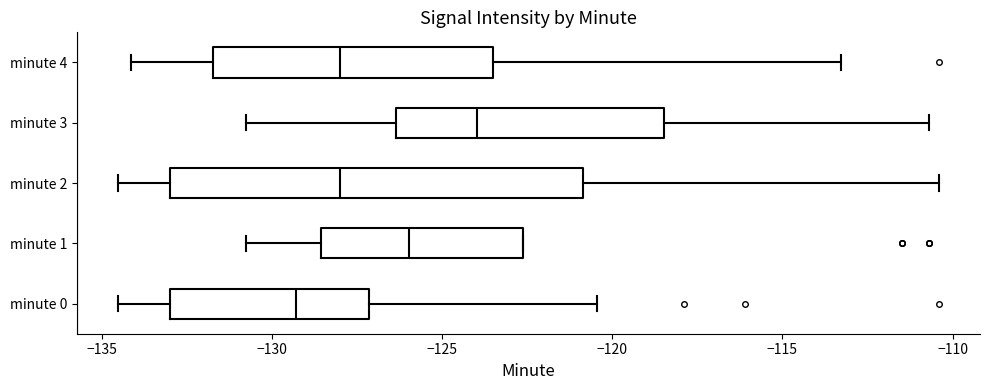

Comparing the boxes themselves (not the whiskers), which one is the widest?

minute 2